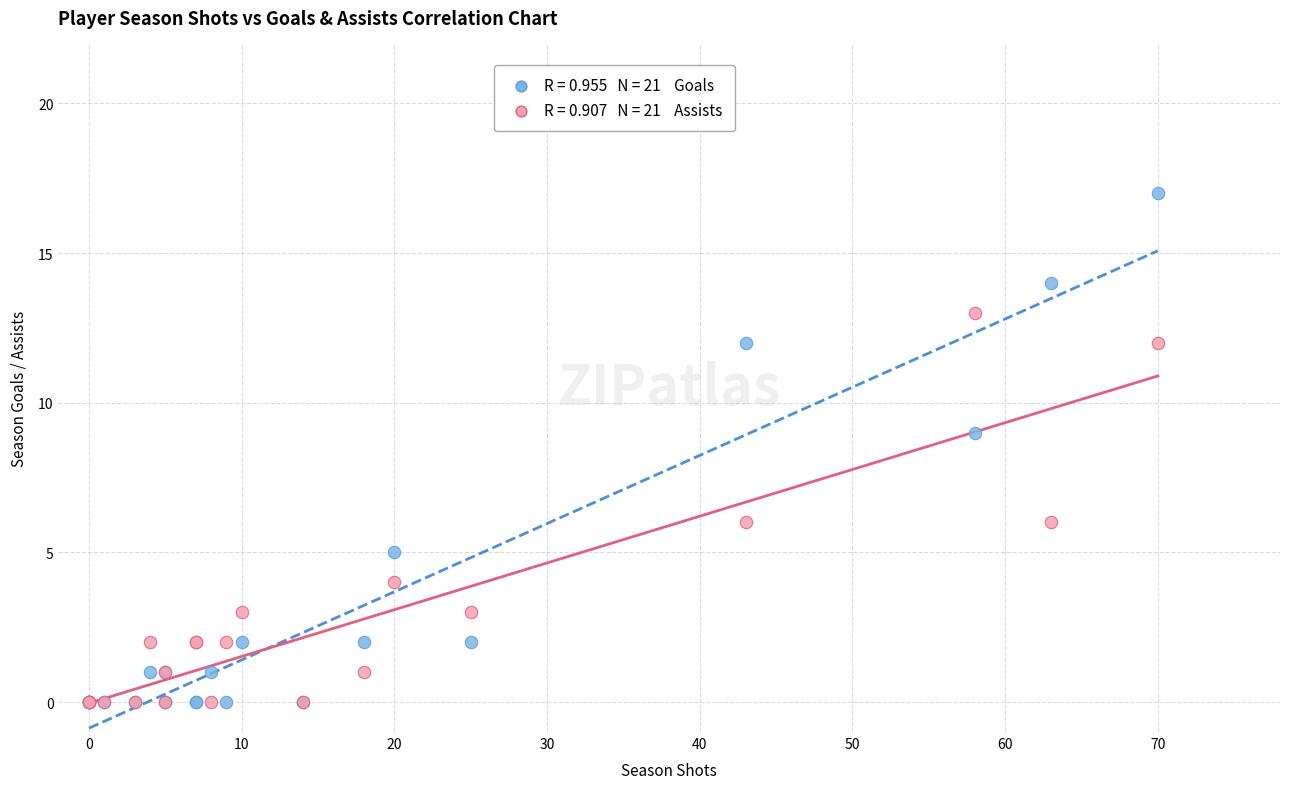

Across all series, what Y value is closest to 8?

9